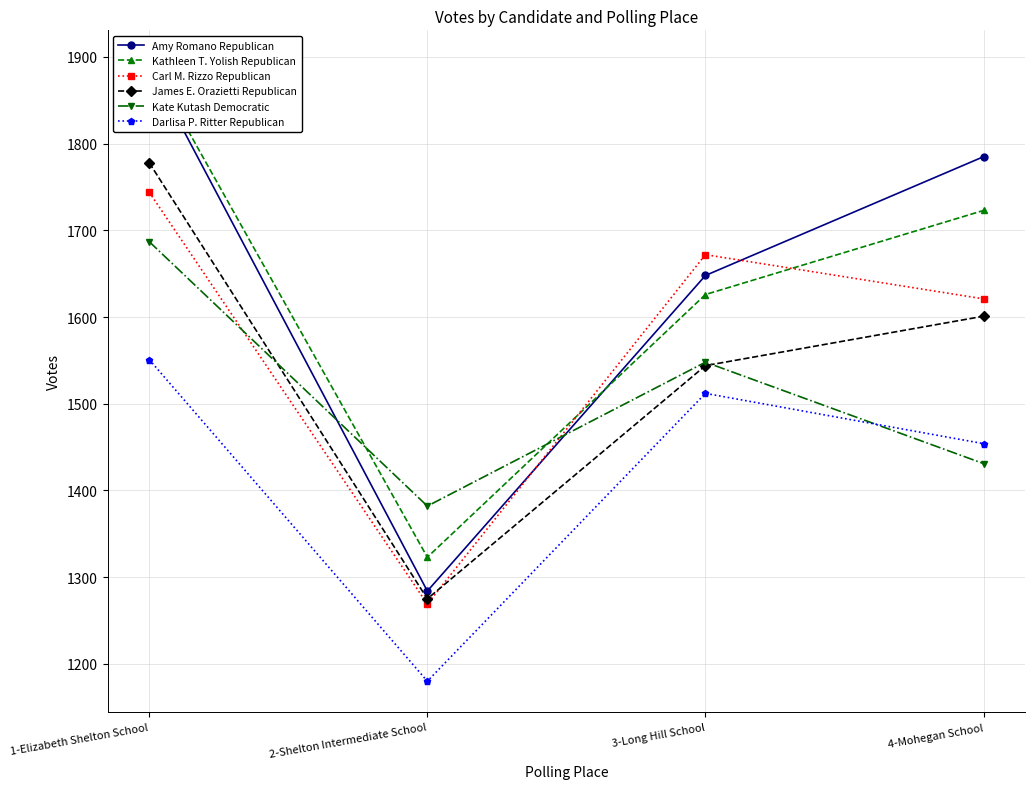

What are all the series names shown in the legend?

Amy Romano Republican, Kathleen T. Yolish Republican, Carl M. Rizzo Republican, James E. Orazietti Republican, Kate Kutash Democratic, Darlisa P. Ritter Republican